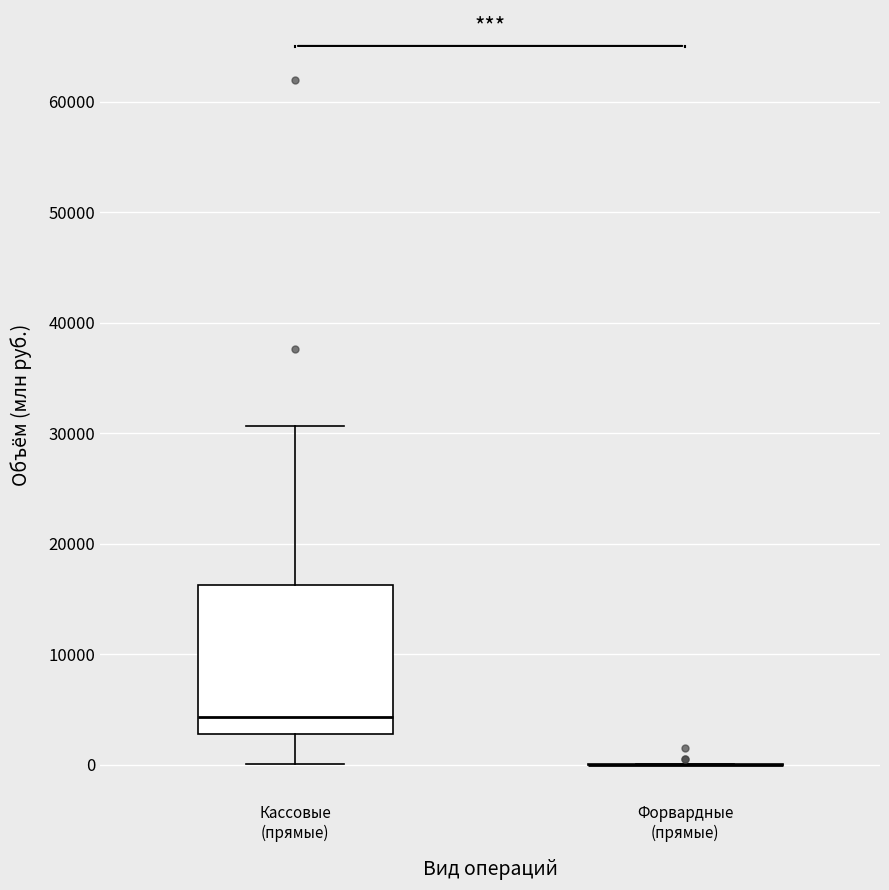

Comparing the boxes themselves (not the whiskers), which one is the tallest?

Кассовые (прямые)